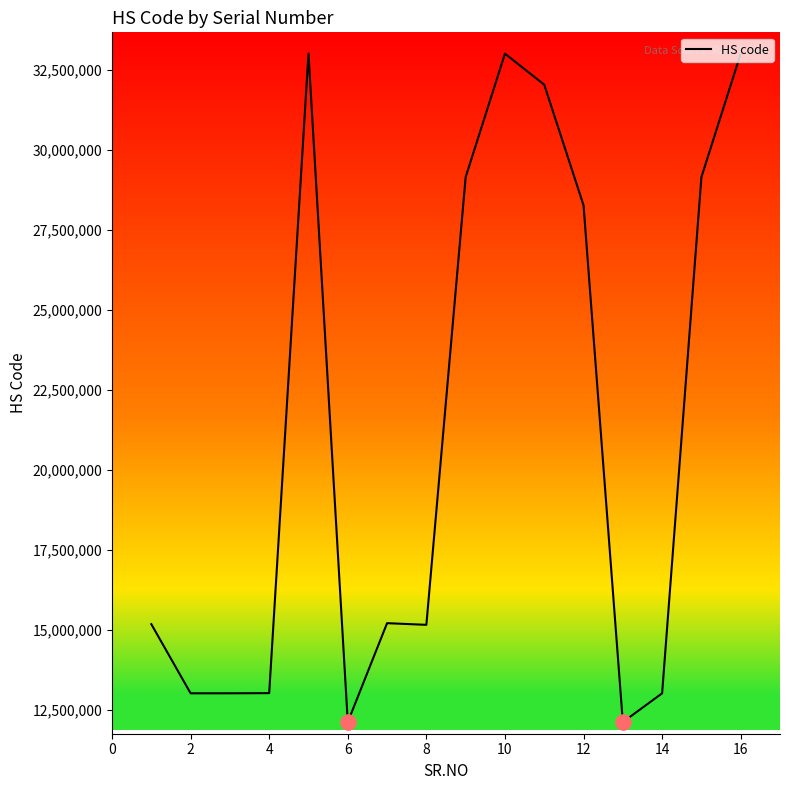

What is the smallest value displayed?

12119099